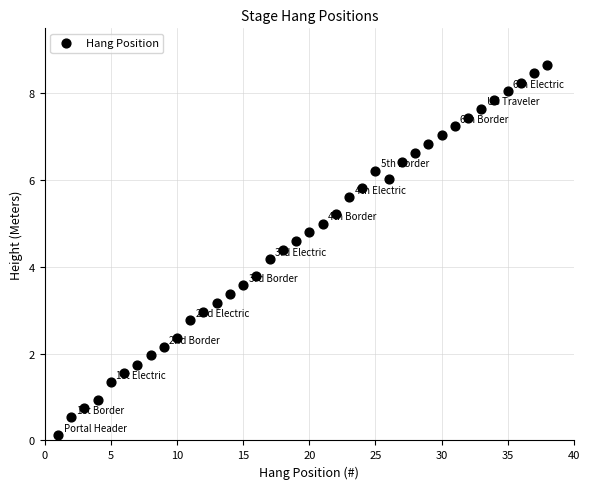

What is the range of X values (max minus min)?

37.0